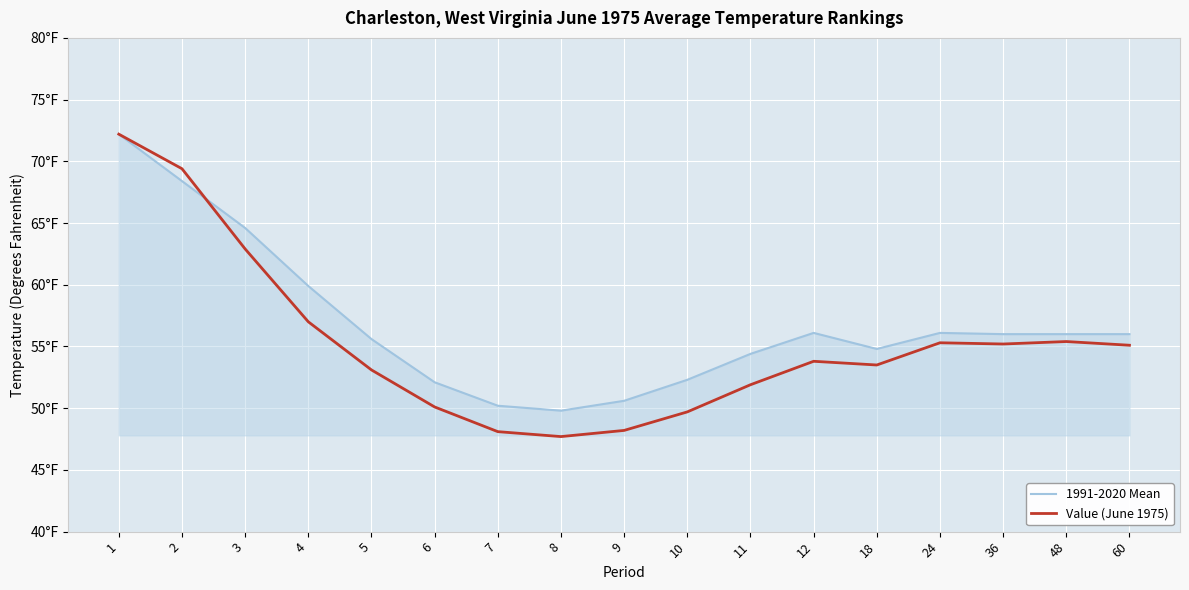

Does the chart display data point markers on the line(s)?

No